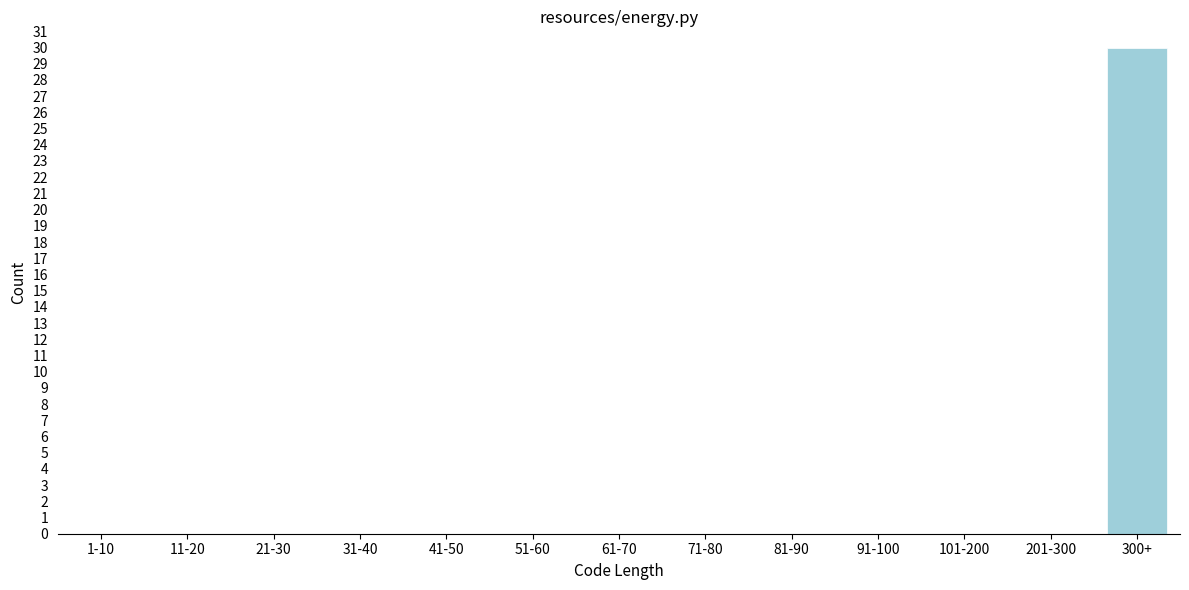

Reading right to left, what are all the values shown in this chart?

300+=30	201-300=0	101-200=0	91-100=0	81-90=0	71-80=0	61-70=0	51-60=0	41-50=0	31-40=0	21-30=0	11-20=0	1-10=0